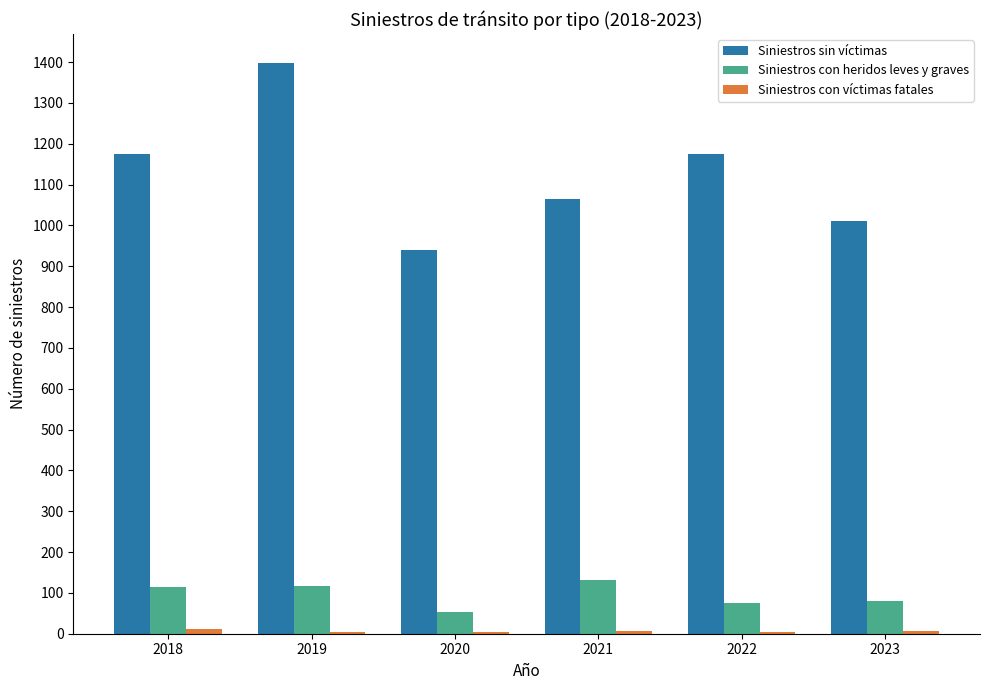

What is the sum of all Siniestros con heridos leves y graves values?

572